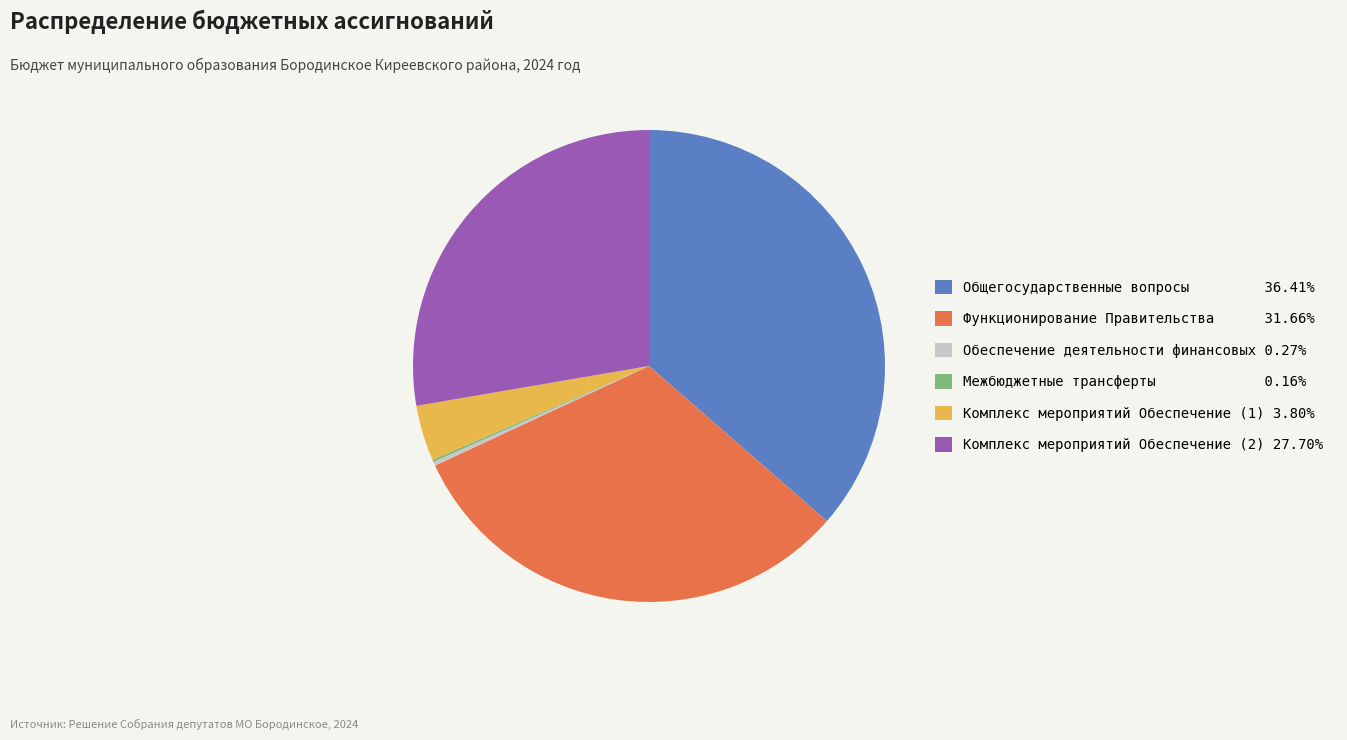

Which slice is the largest?

Общегосударственные вопросы